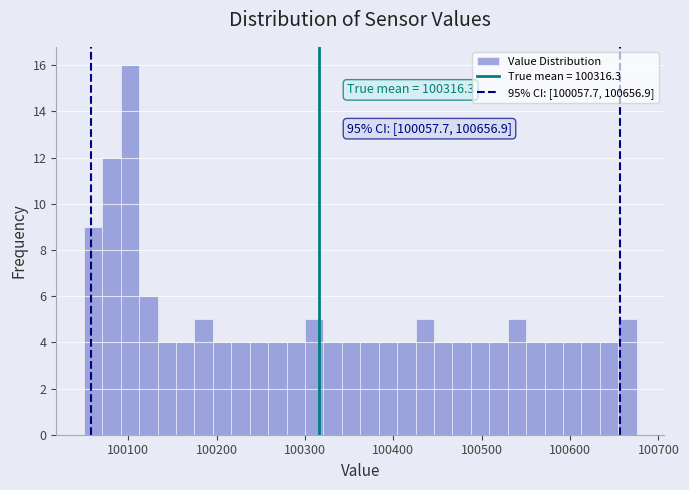

Around what value on the x-axis is the tallest bar? Give the approximate position of its centre, as read against the axis.

100100